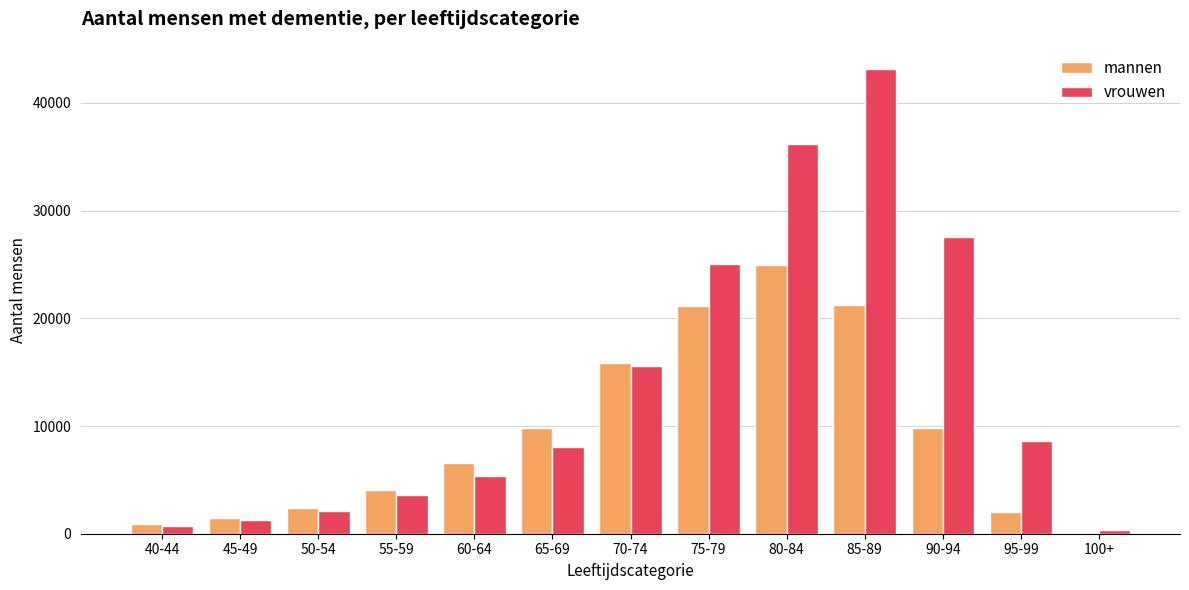

At which label is vrouwen closest to 21764?

75-79